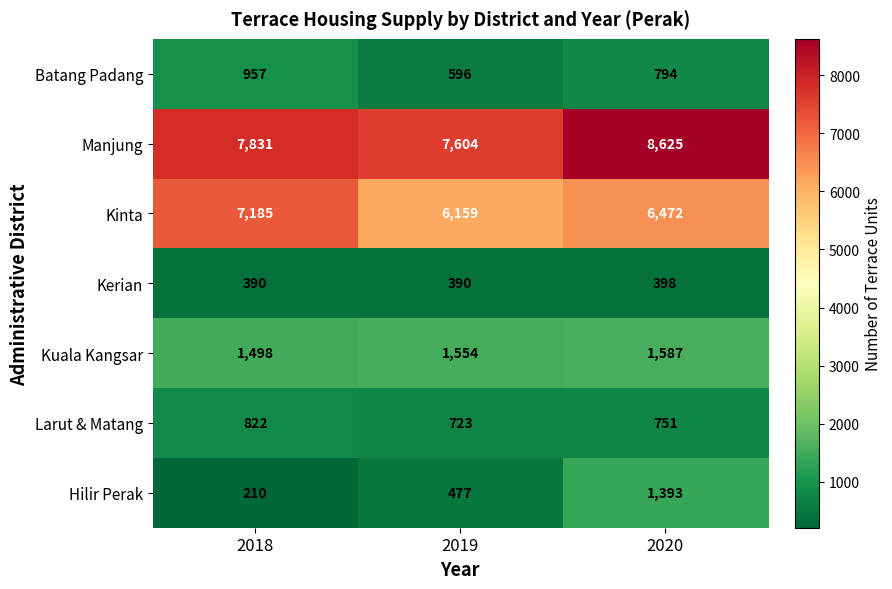

The Kuala Kangsar series shows 779 at 2018. True or false?

False